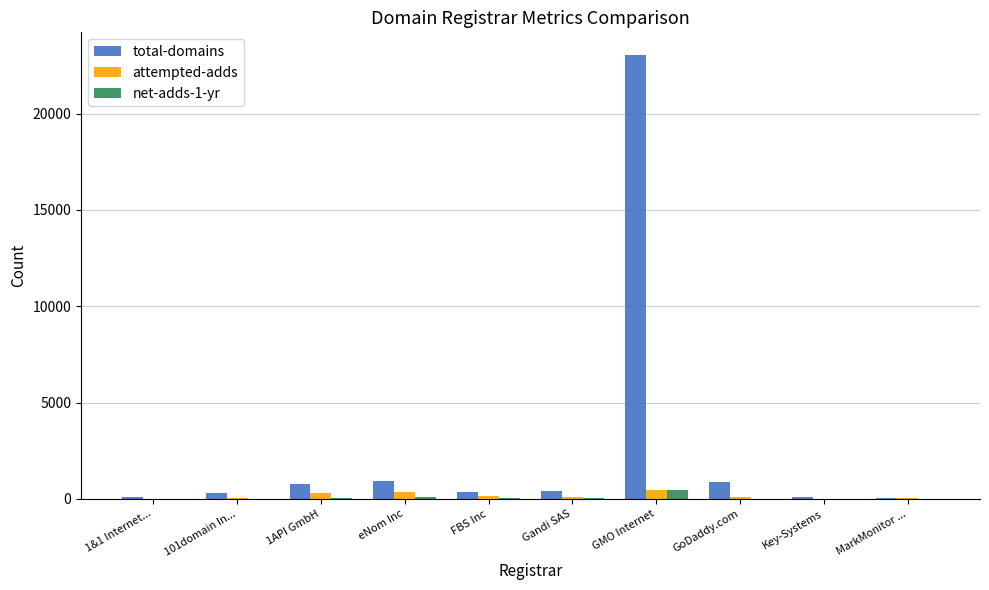

What is the sum of the attempted-adds values at MarkMonitor ... and 1&1 Internet...?

61